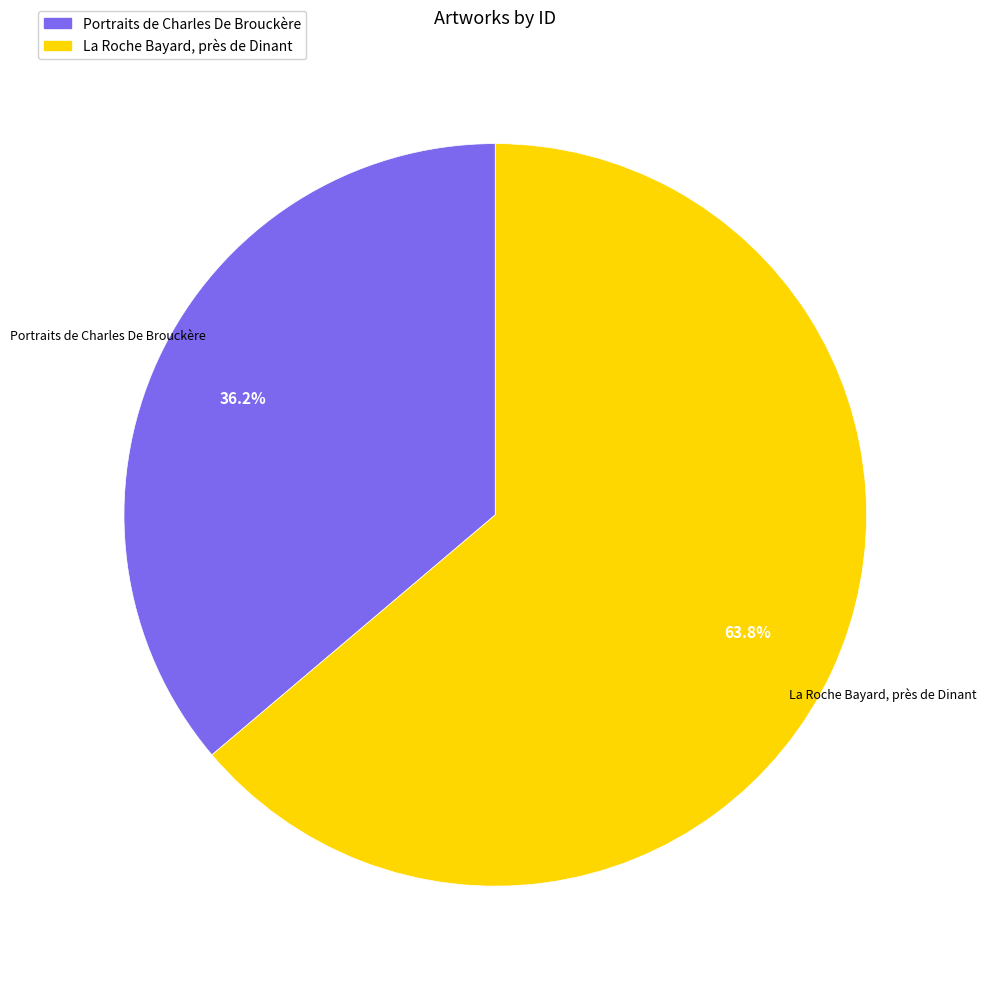

How many slices are in this pie chart?

2